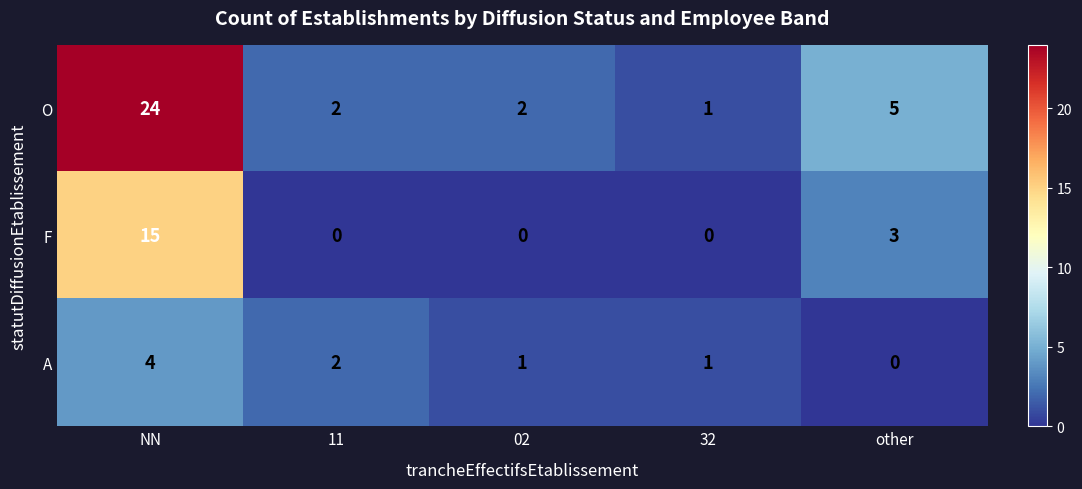

Reading left to right, list all the values displayed in this chart.

O: NN=24	11=2	02=2	32=1	other=5
F: NN=15	11=0	02=0	32=0	other=3
A: NN=4	11=2	02=1	32=1	other=0